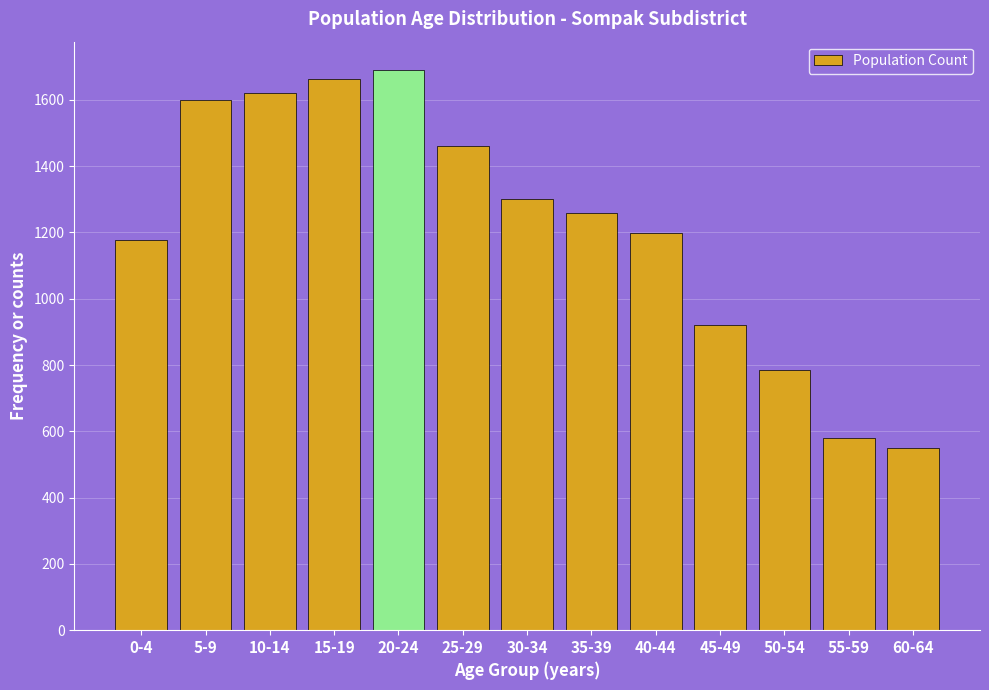

Reading left to right, extract all data points from this chart.

0-4=1177	5-9=1600	10-14=1622	15-19=1663	20-24=1691	25-29=1460	30-34=1301	35-39=1260	40-44=1199	45-49=921	50-54=784	55-59=581	60-64=551